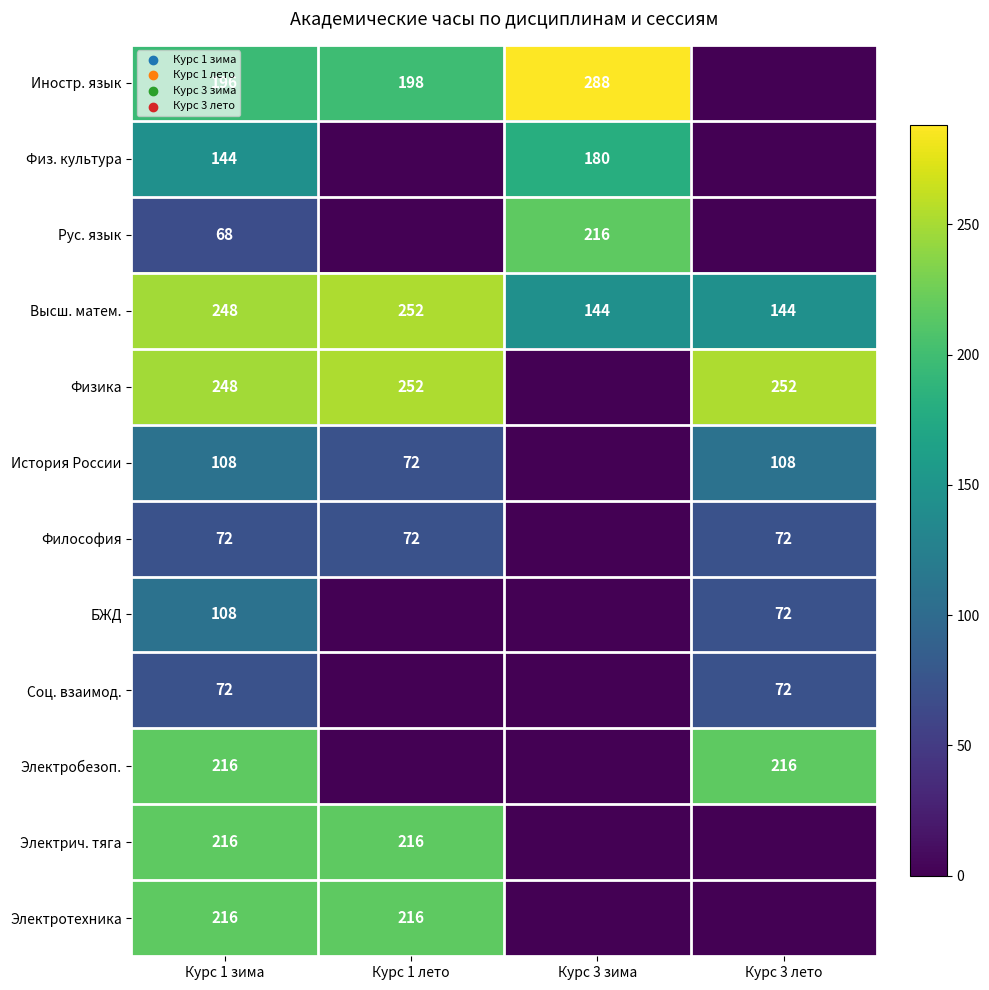

What is the sum of the История России values at Курс 1 зима and Курс 1 лето?

180